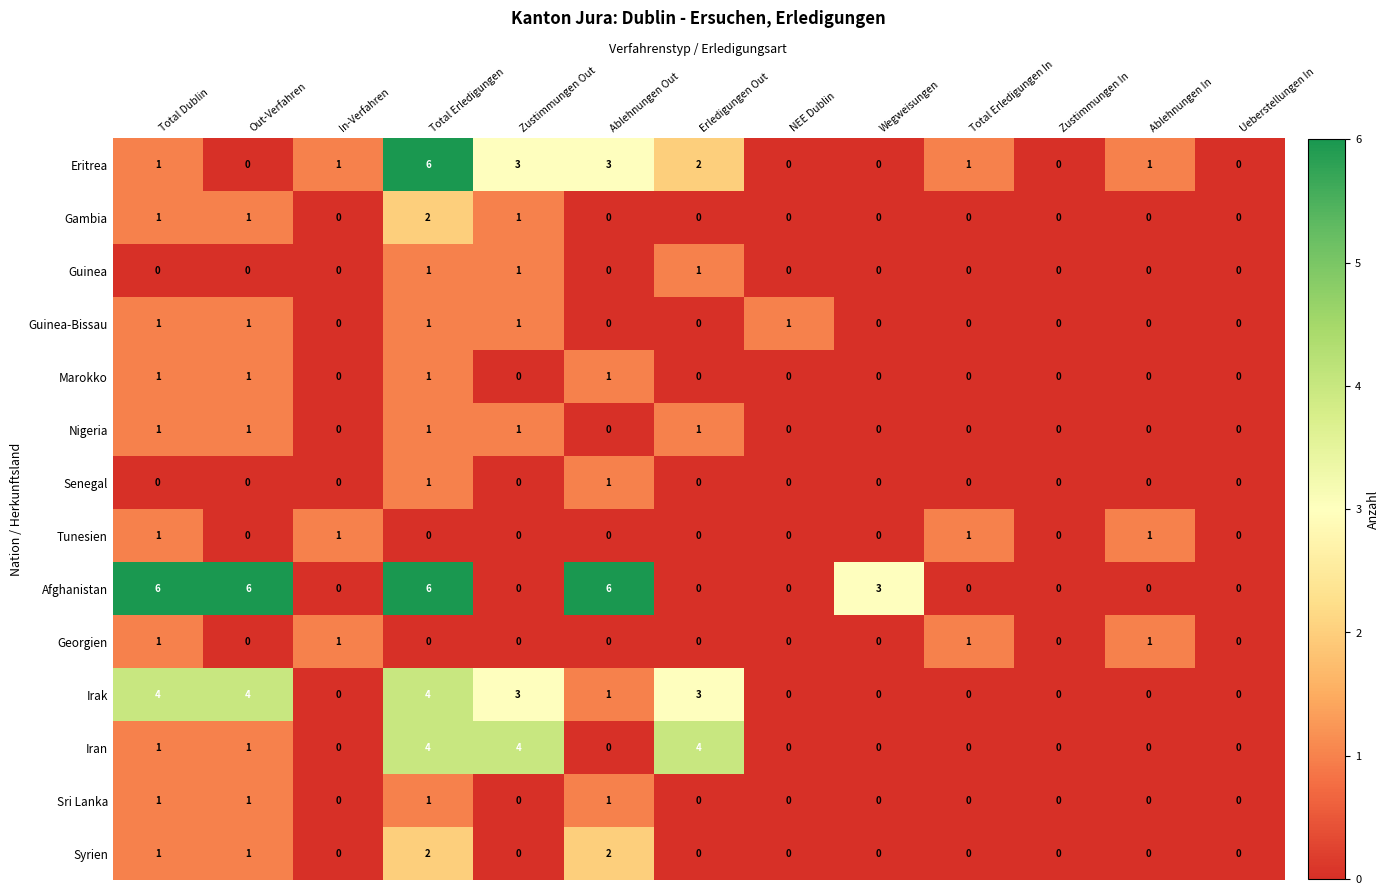

Is it true that Sri Lanka equals 0 at Wegweisungen?

True